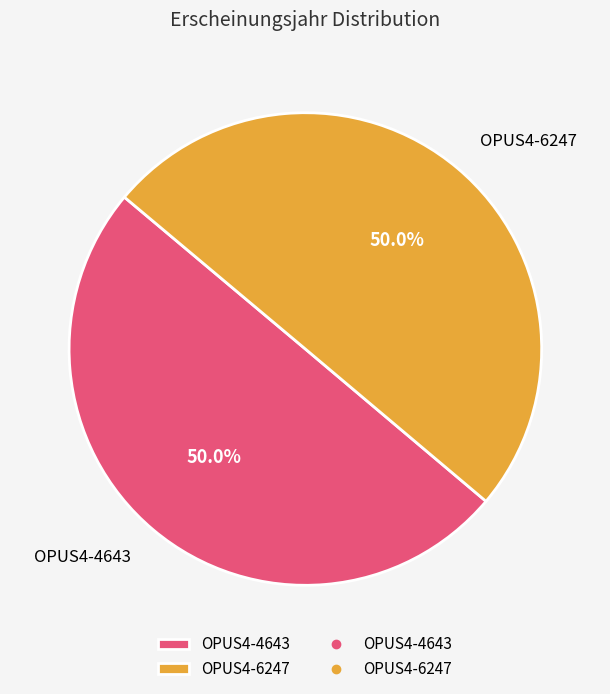

How many slices are in this pie chart?

2